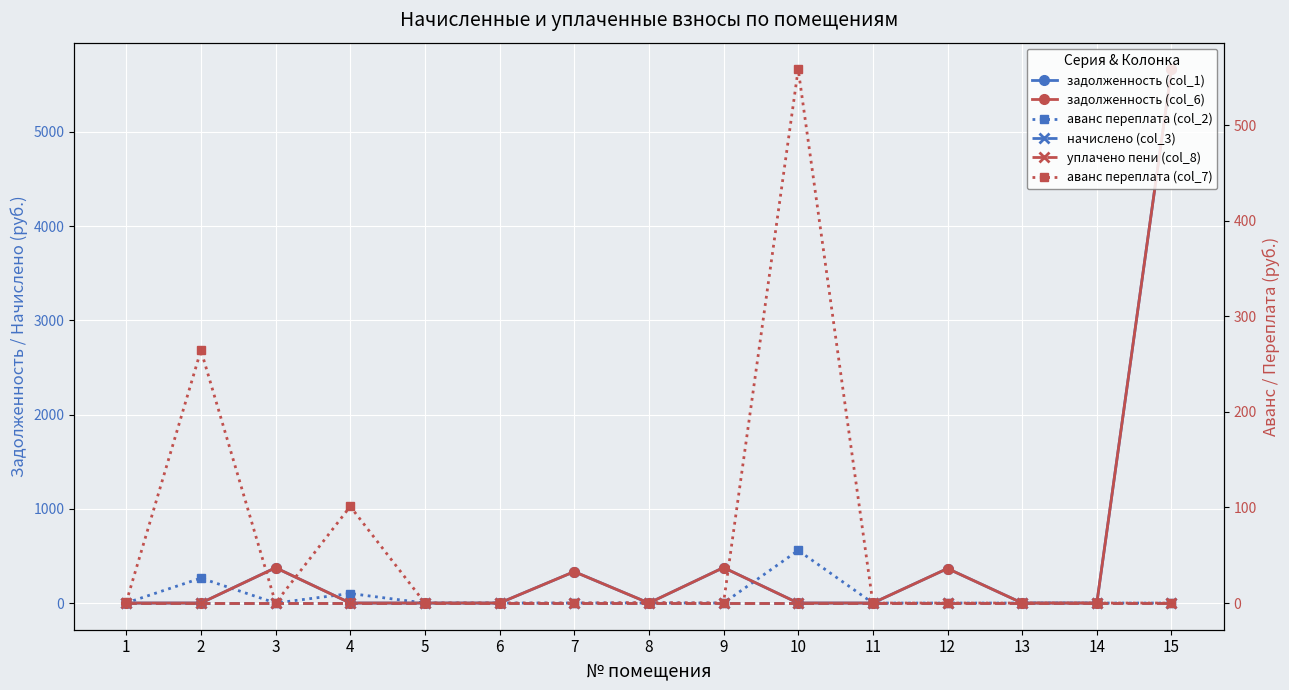

How many lines are shown in the chart?

6